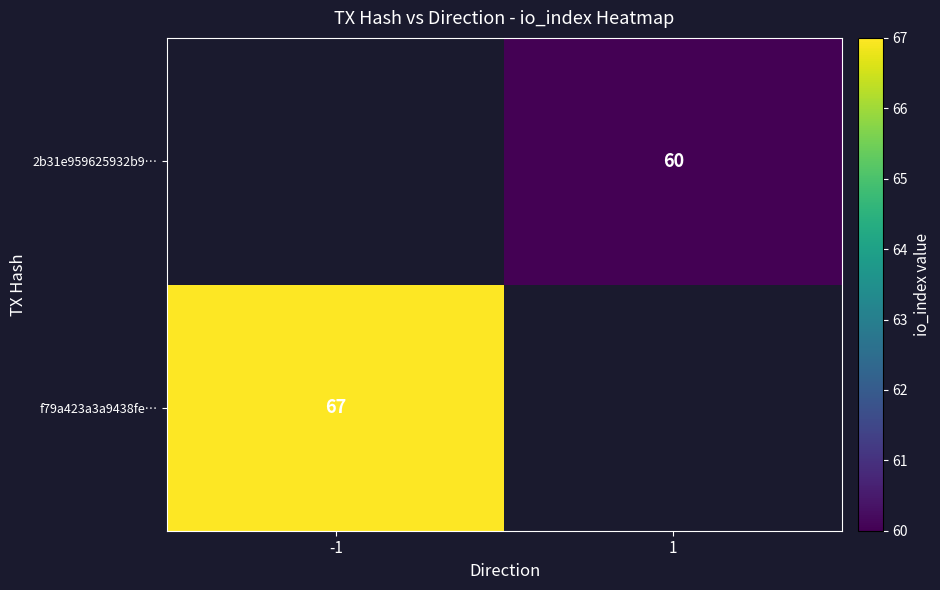

Is it true that 2b31e959625932b9… equals 93 at 1?

False